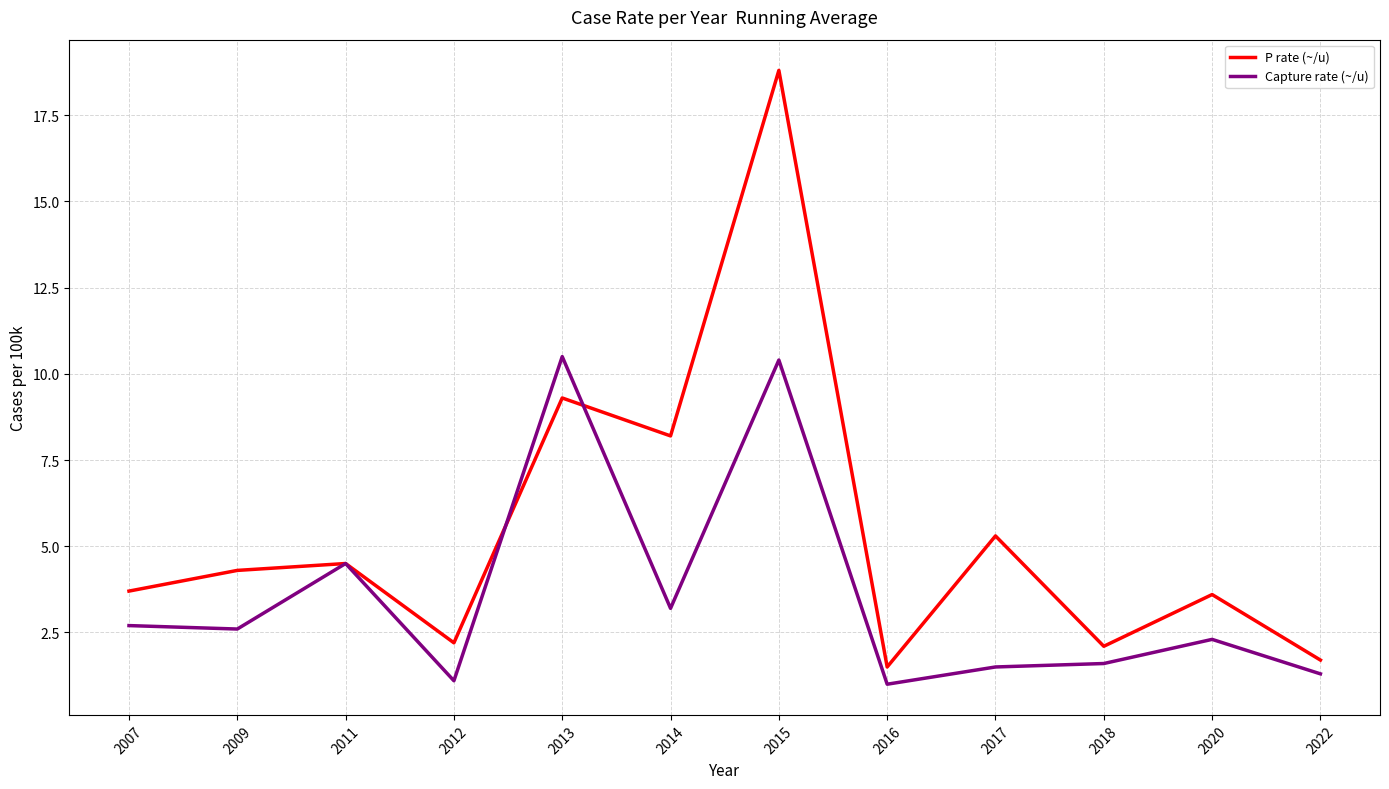

What is the highest value of the P rate (~/u) series?

18.8